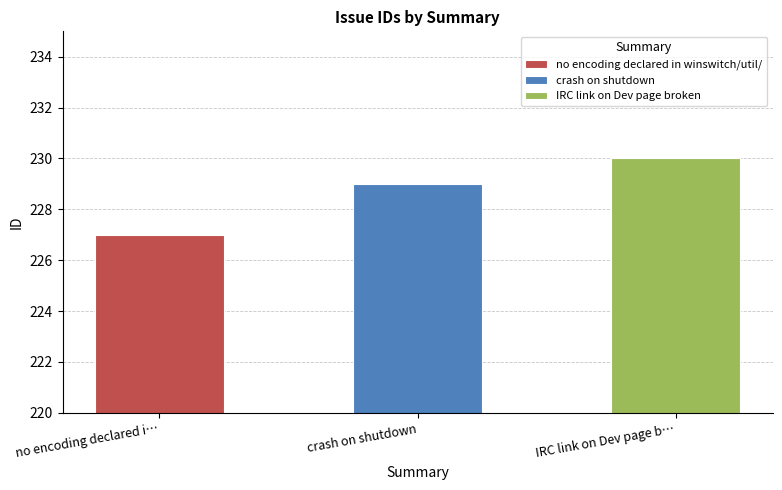

What position from the left is crash on shutdown?

2